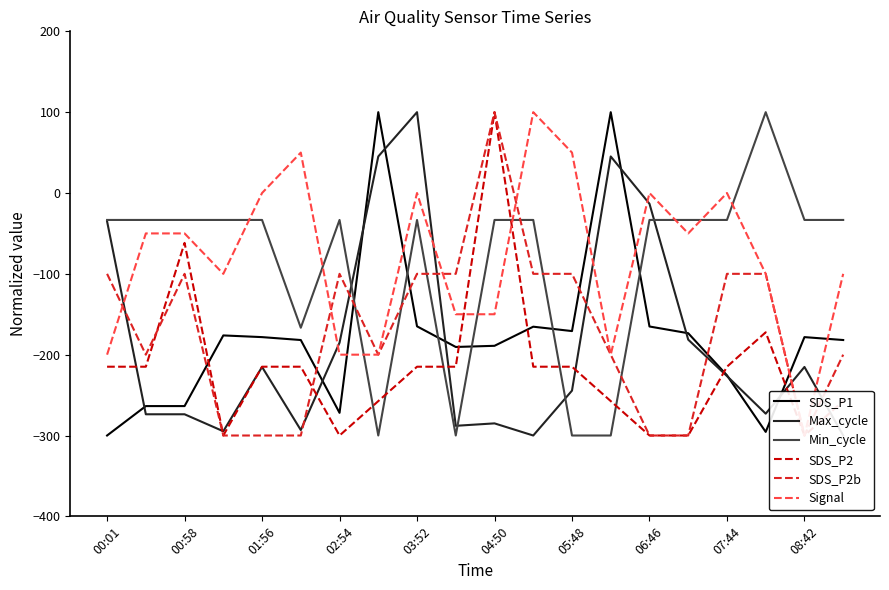

What is the difference between the second highest and minimum values in the SDS_P2b series?

200.0